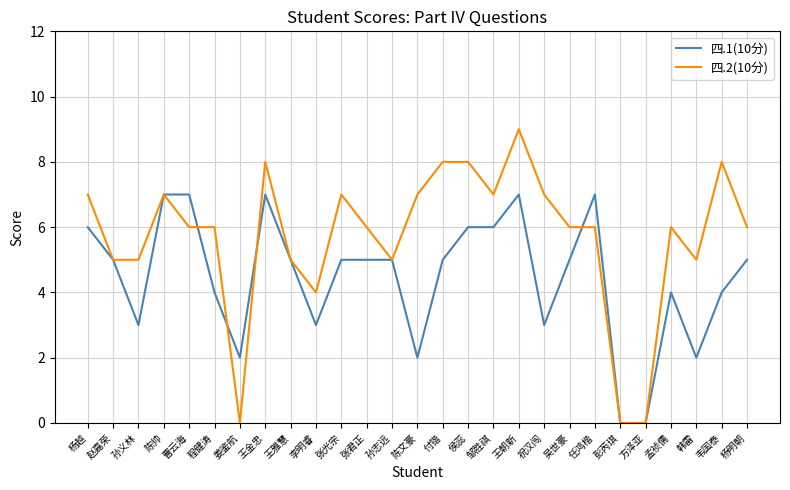

List the series in order of their overall mean, lowest first.

四.1(10分), 四.2(10分)